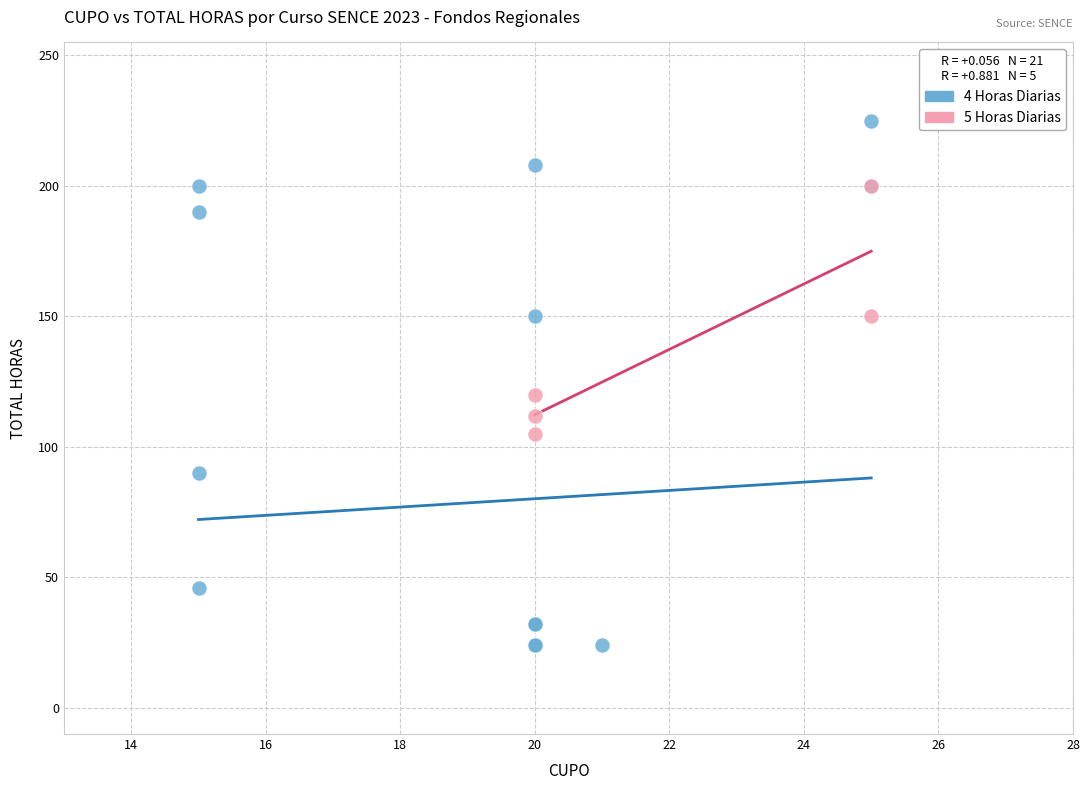

What are all the series names shown in the legend?

4 Horas Diarias, 5 Horas Diarias